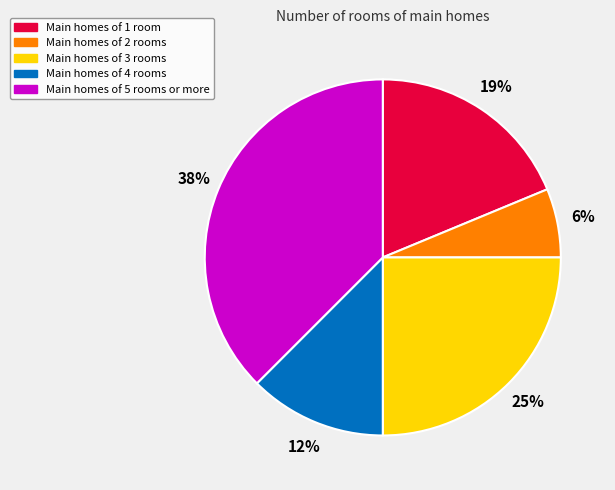

Is Main homes of 2 rooms the majority of the pie?

No